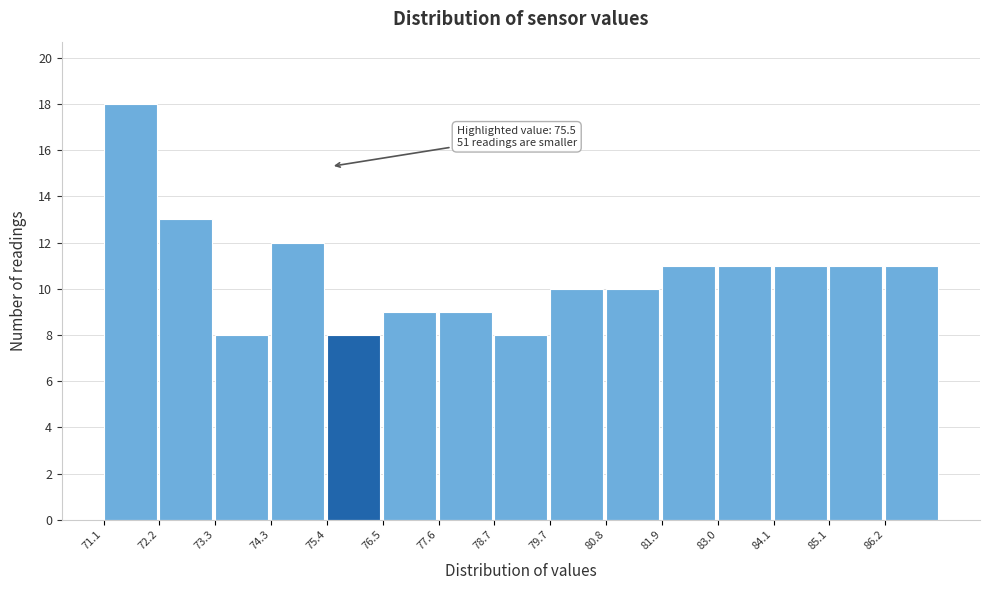

Which range on the x-axis has the tallest bar?

71.10 to 72.18